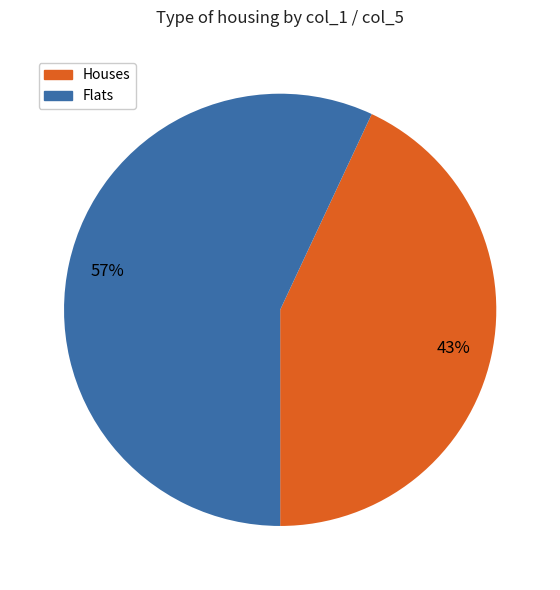

How many segments does this pie chart have?

2